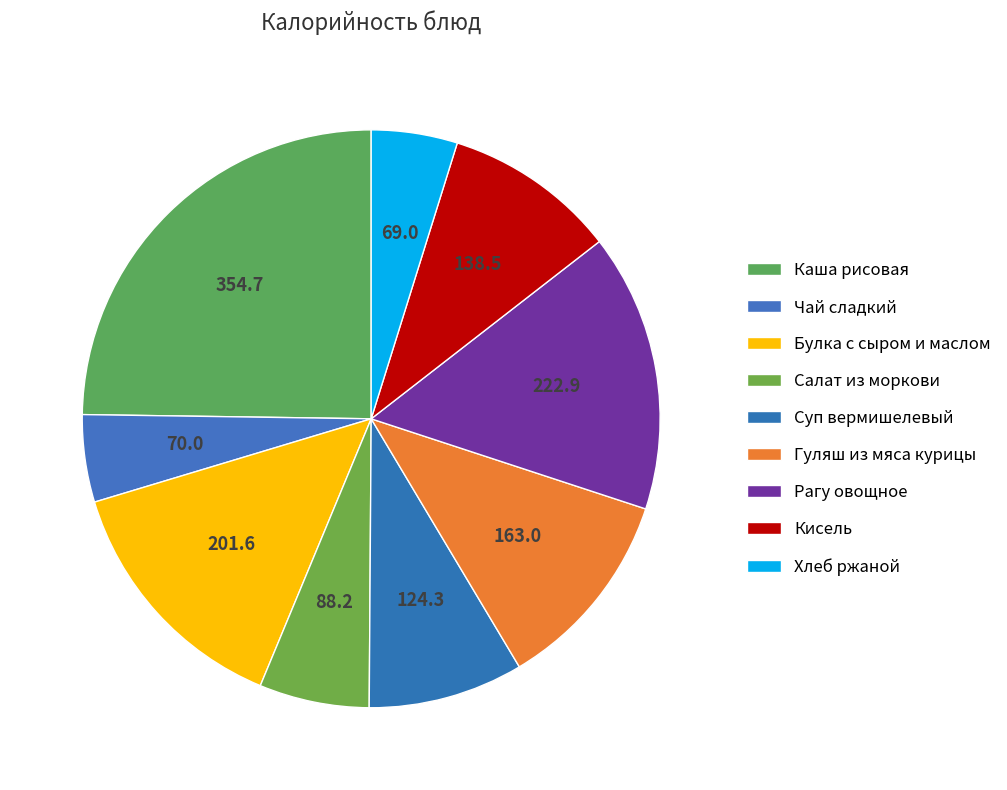

Count the number of slices in the pie.

9